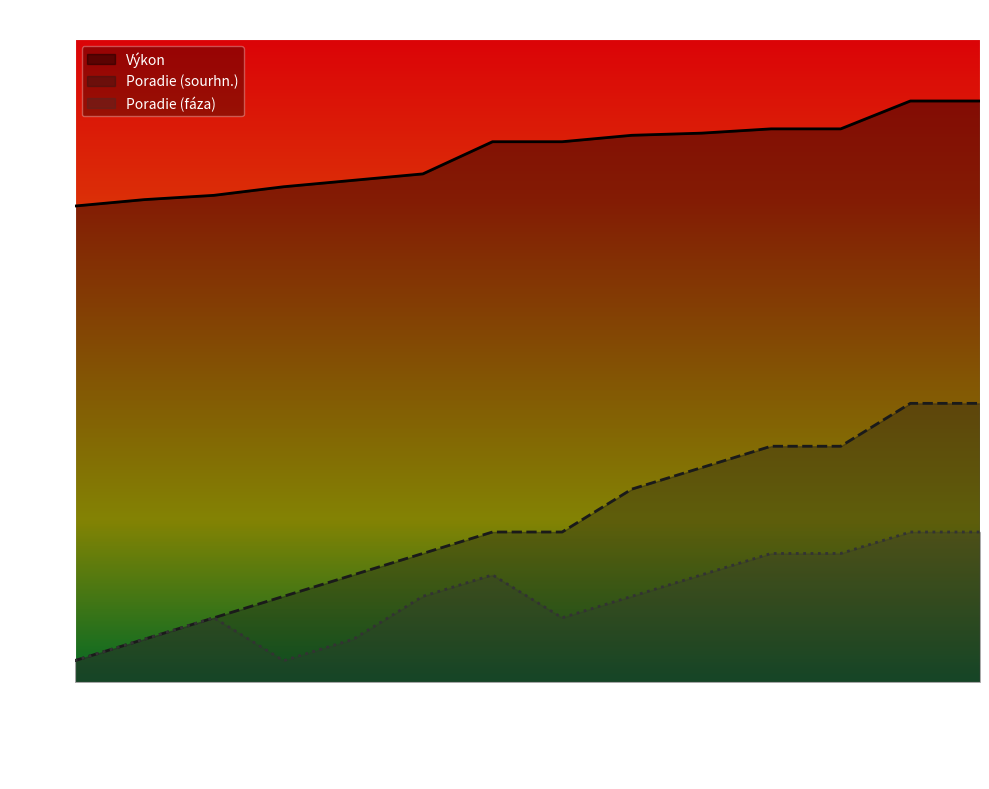

What are all the series names shown in the legend?

Výkon, Poradie (sourhn.), Poradie (fáza)